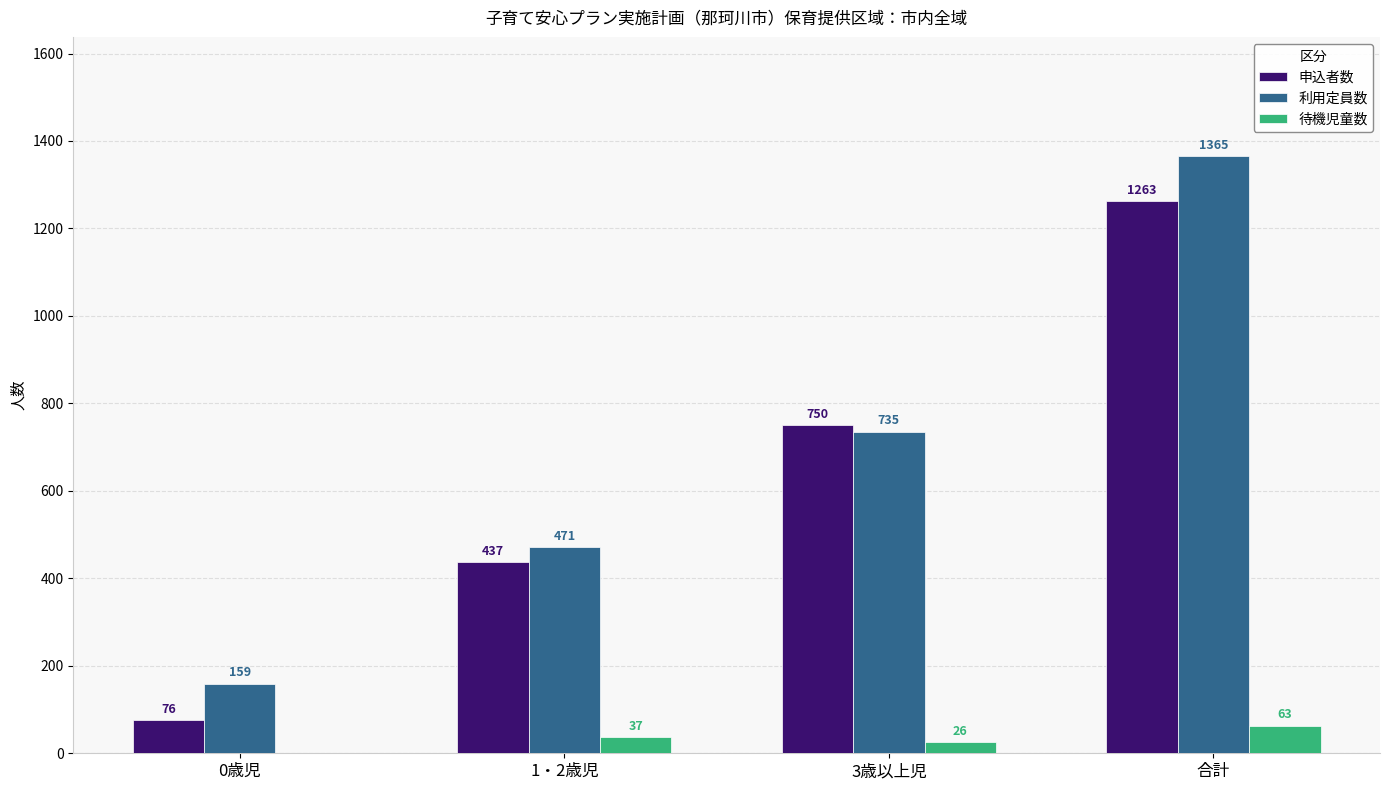

Which series changed the most between 3歳以上児 and 合計?

利用定員数